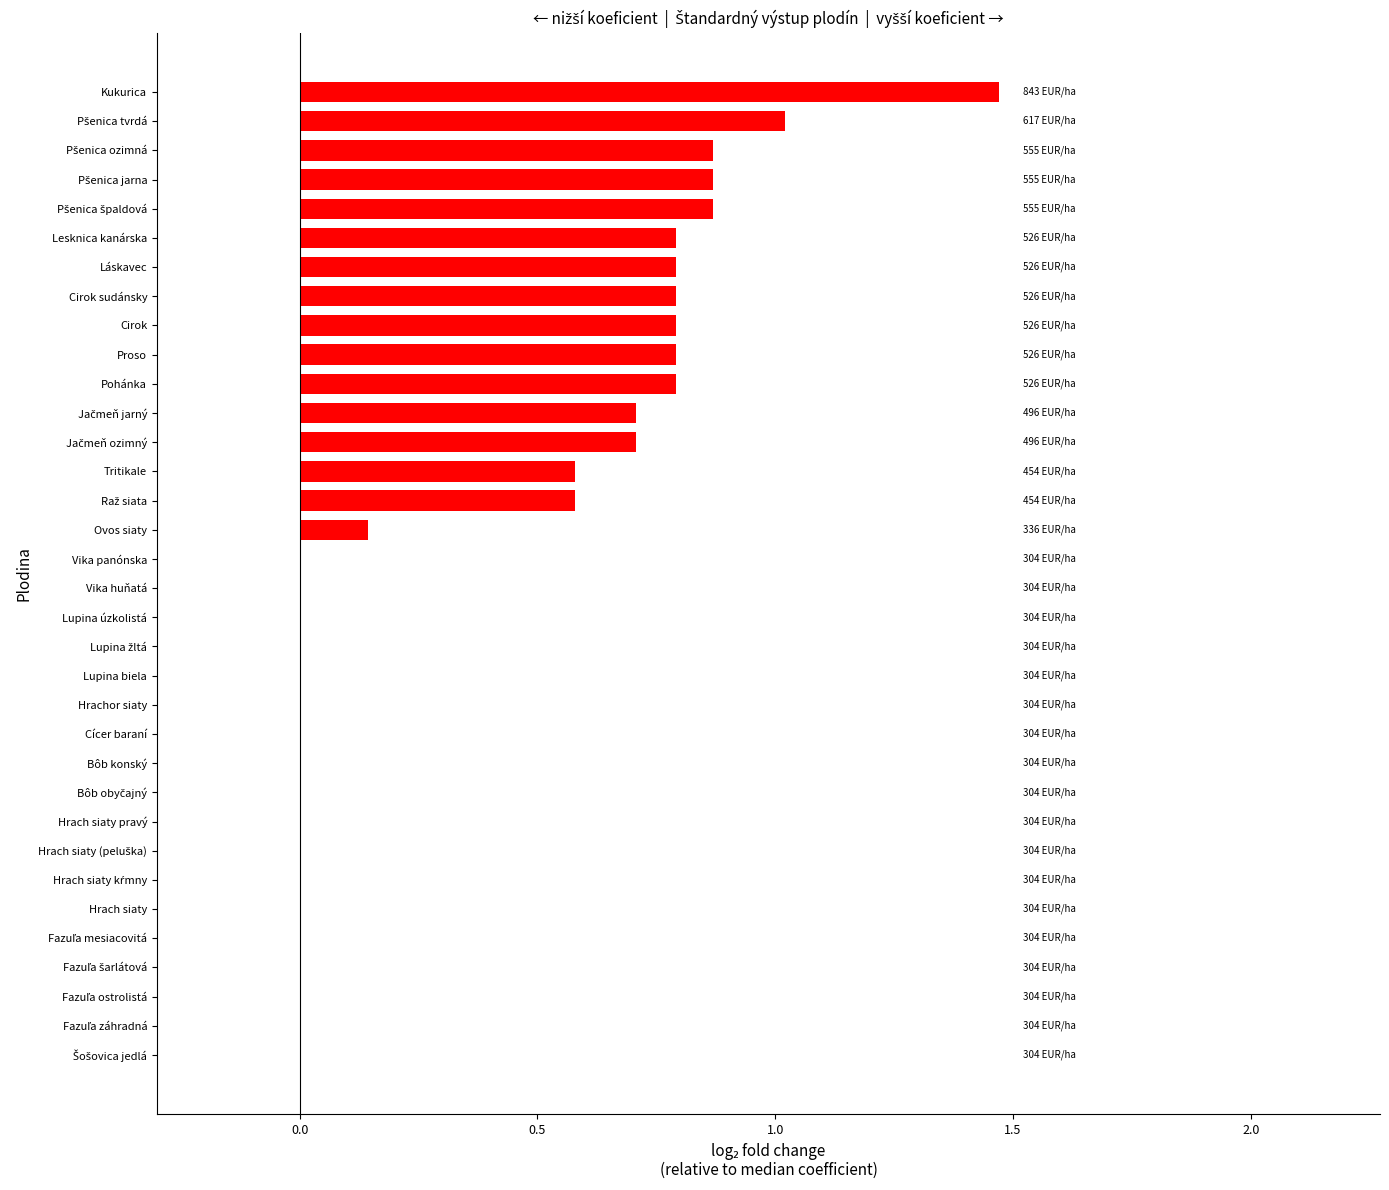

What is the sum of all values?

12.6